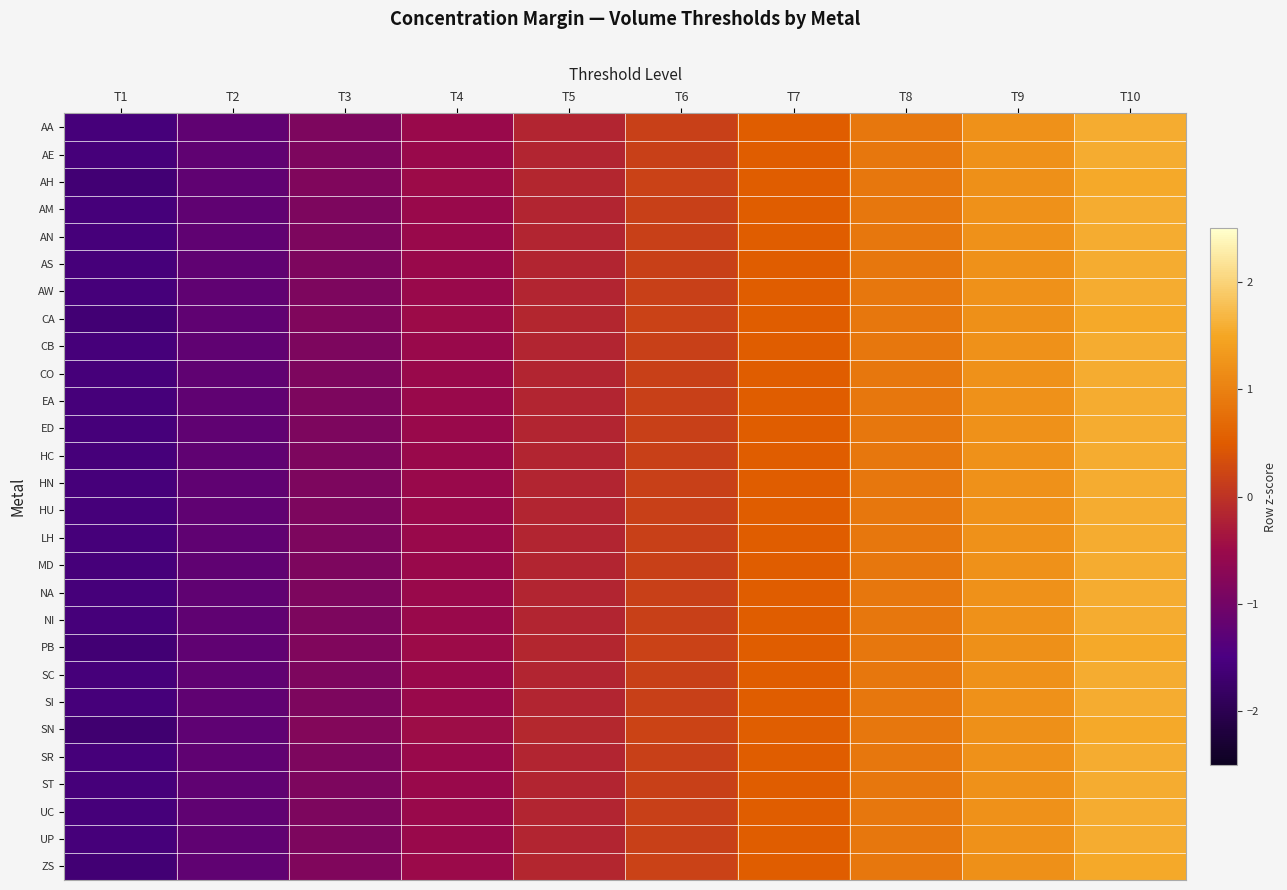

What is the smallest value displayed?

-1.7